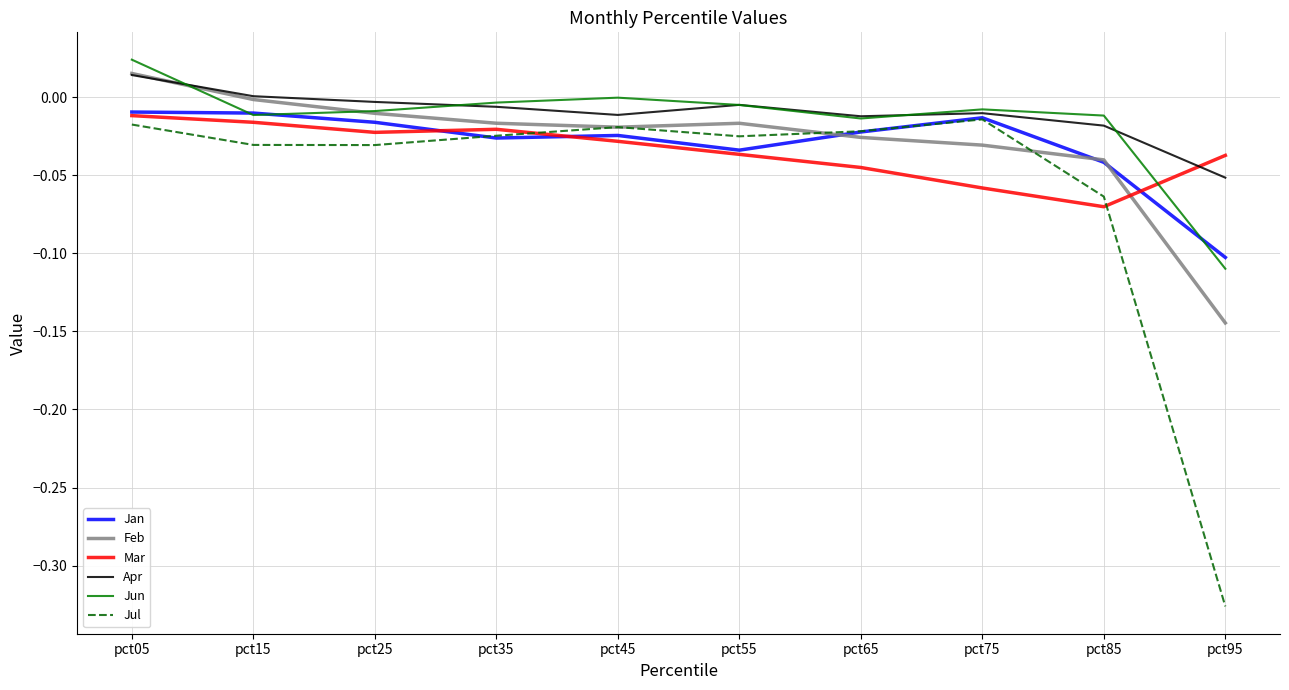

At pct95, list the series in order from largest to smallest.

Mar, Apr, Jan, Jun, Feb, Jul